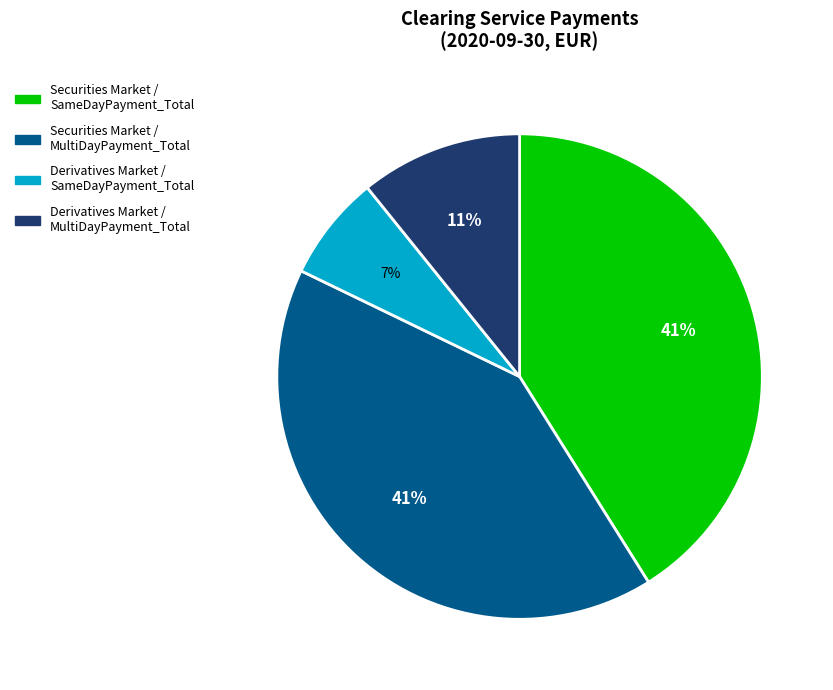

Is there a majority slice in this chart?

No